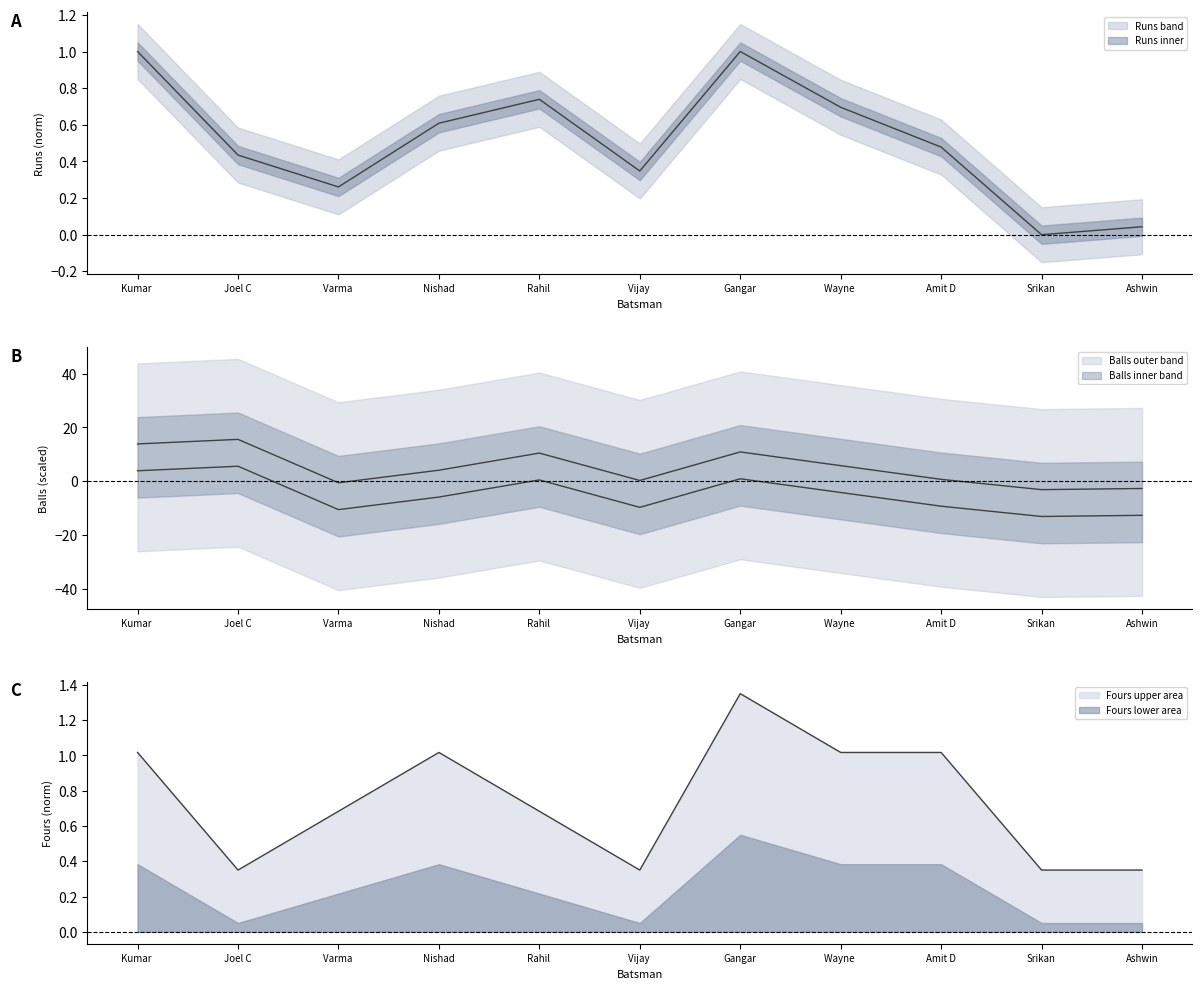

Reading right to left, what are all the values shown in this chart?

Runs: 0.0	0.0	0.5	0.7	1.0	0.3	0.7	0.6	0.3	0.4	1.0
Balls: -2.7	-3.2	0.7	5.8	10.9	0.2	10.5	4.1	-0.6	15.6	13.9
Fours: 0.3	0.3	1.0	1.0	1.4	0.3	0.7	1.0	0.7	0.3	1.0